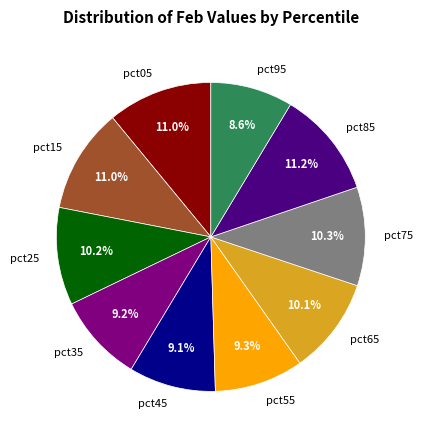

Is pct35 the majority of the pie?

No